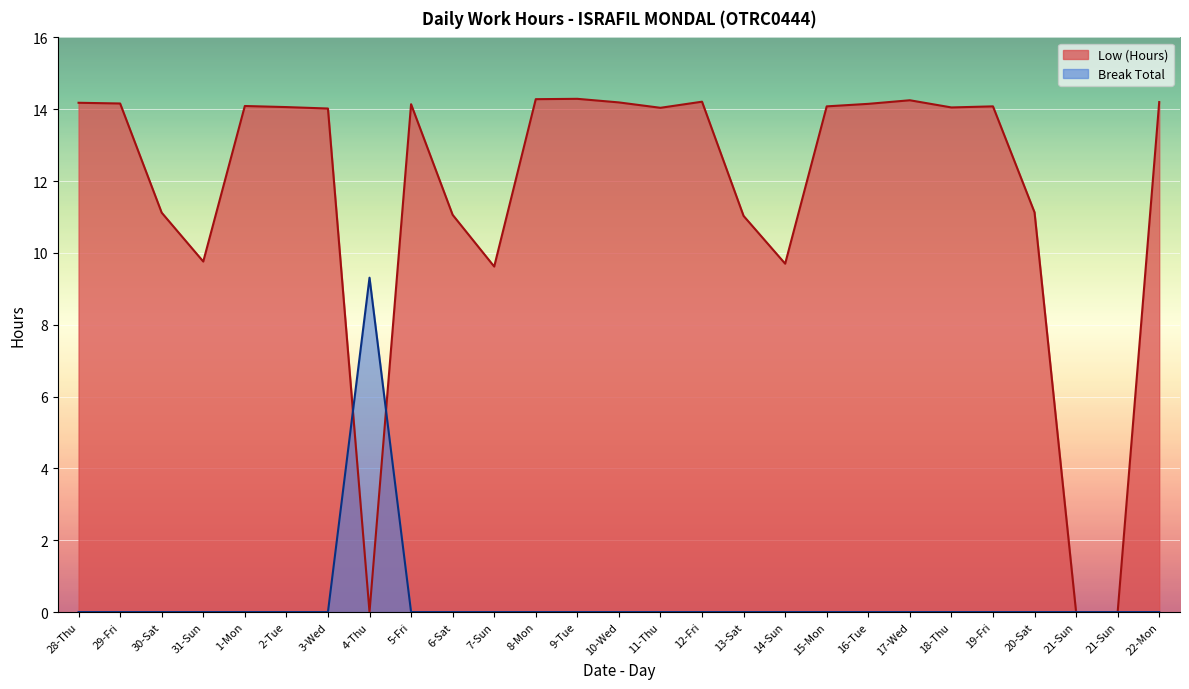

Which series ends up on top after the final intersection of Break Total and Low (Hours)?

Low (Hours)